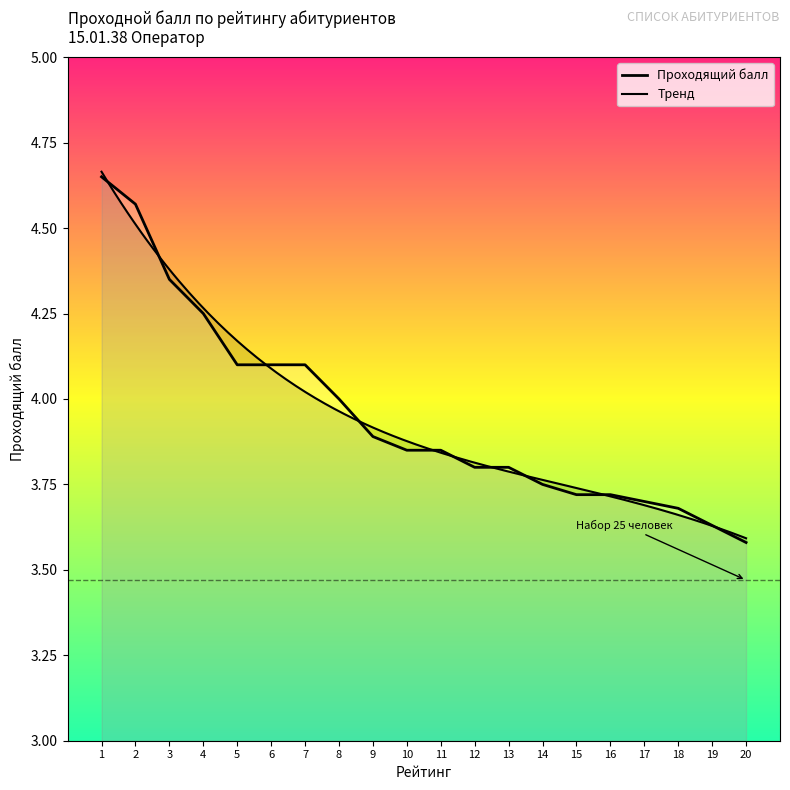

Reading left to right, what are all the values shown in this chart?

4.7	4.6	4.3	4.2	4.1	4.1	4.1	4.0	3.9	3.9	3.9	3.8	3.8	3.8	3.7	3.7	3.7	3.7	3.6	3.6